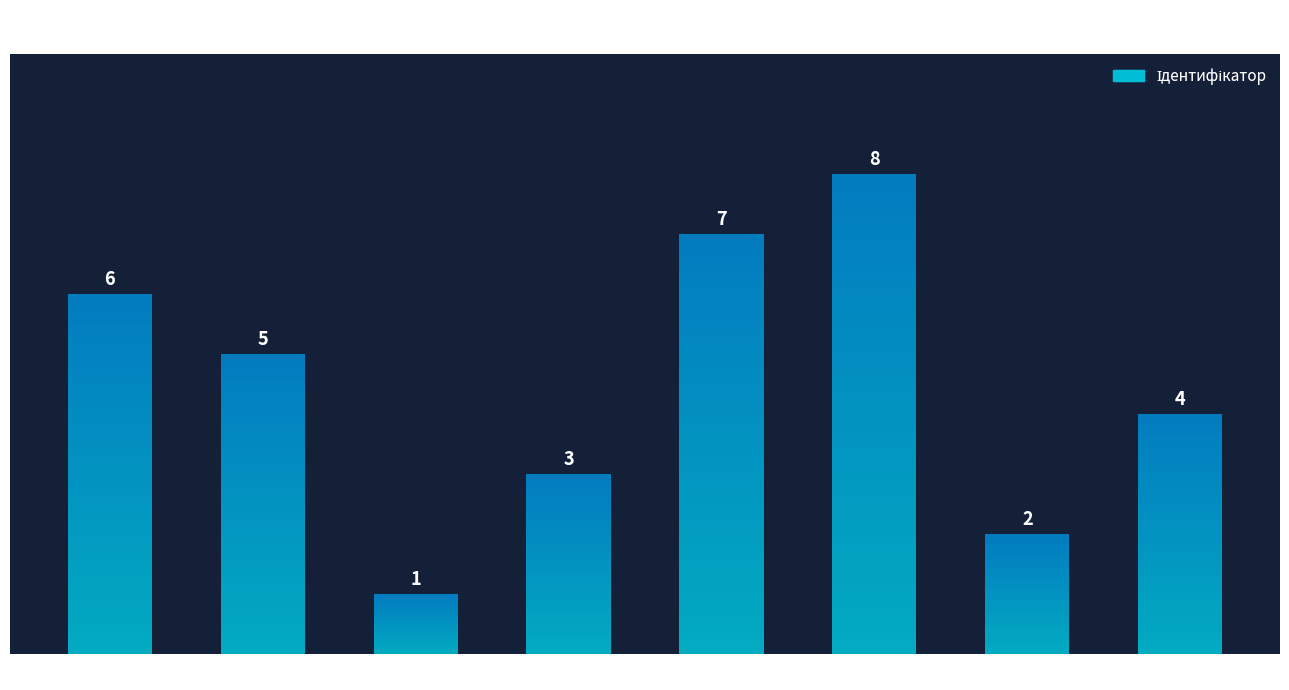

The value at Завідувач філією is 14. True or false?

False